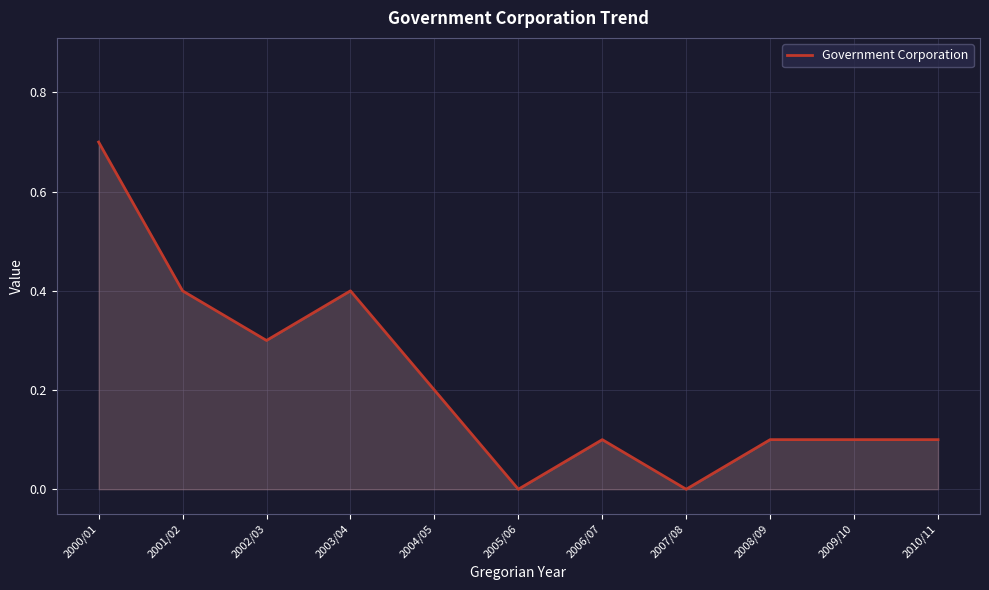

What is the difference between the maximum and minimum values?

0.7